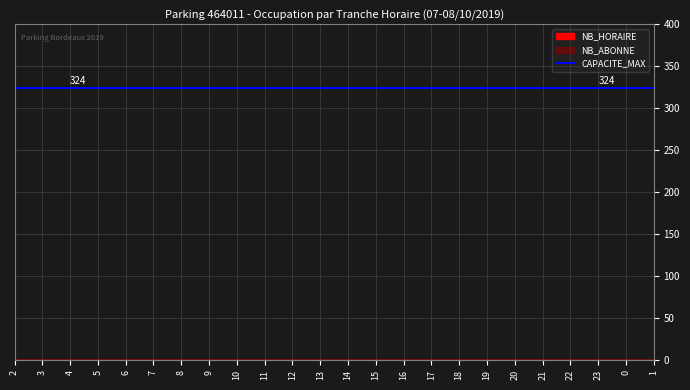

What are all the series names shown in the legend?

NB_HORAIRE, NB_ABONNE, CAPACITE_MAX